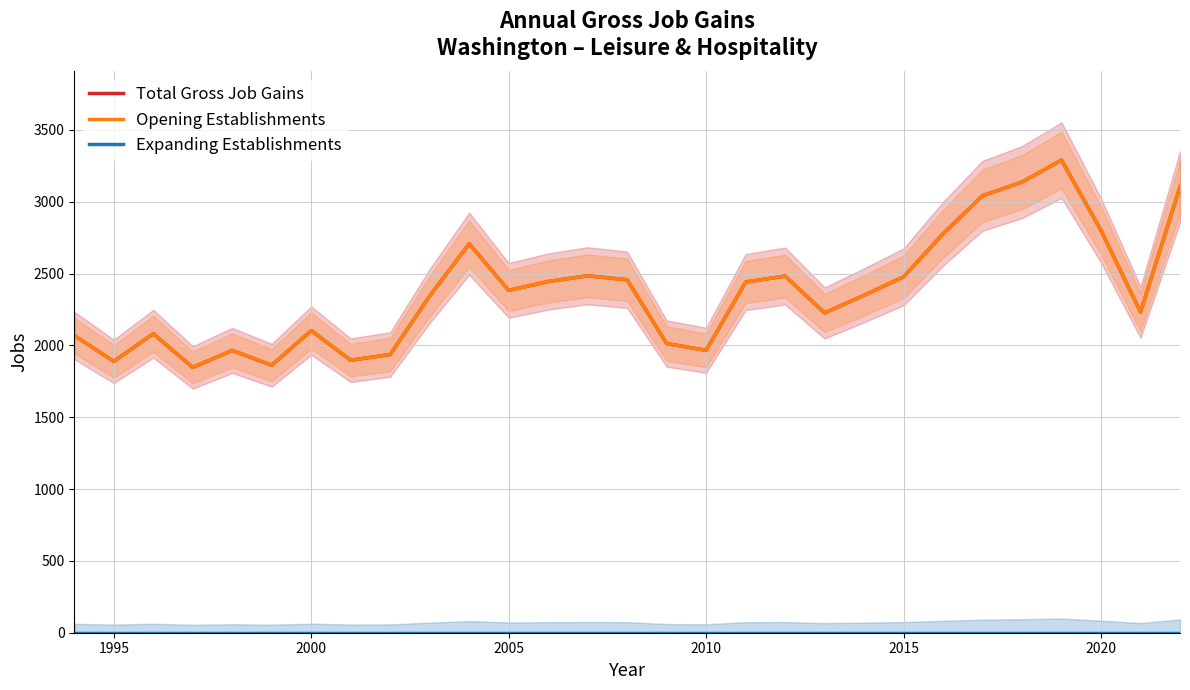

What is the maximum value for Total Gross Job Gains?

3290